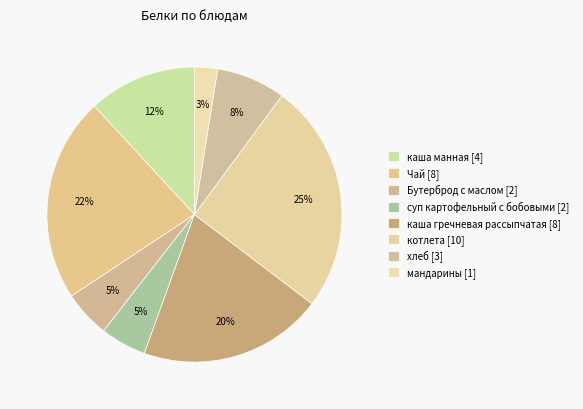

How many slices are in this pie chart?

8